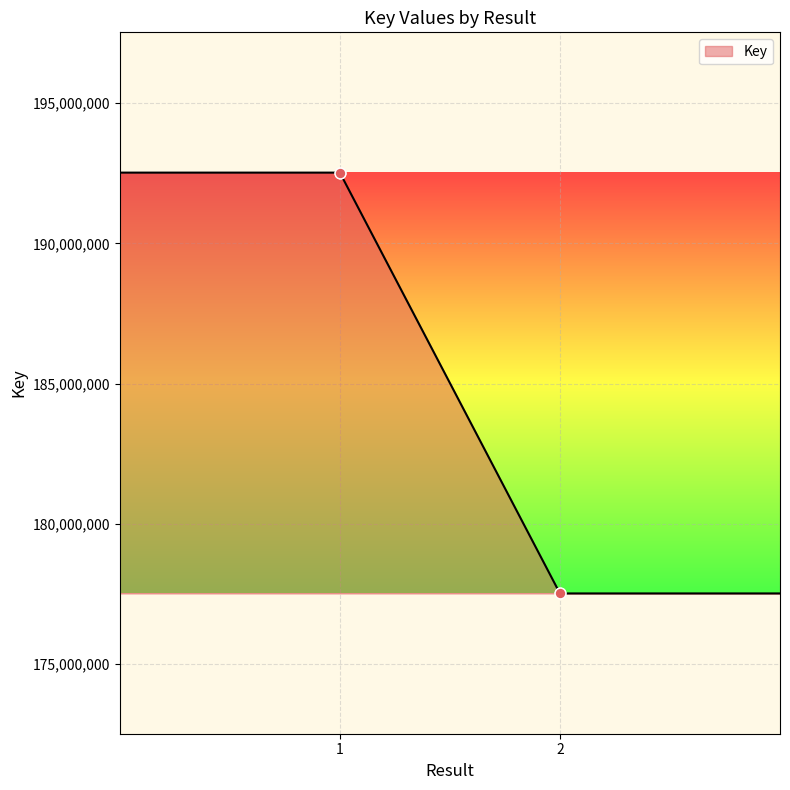

True or false: there are more than 2 points higher than both neighbors.

False